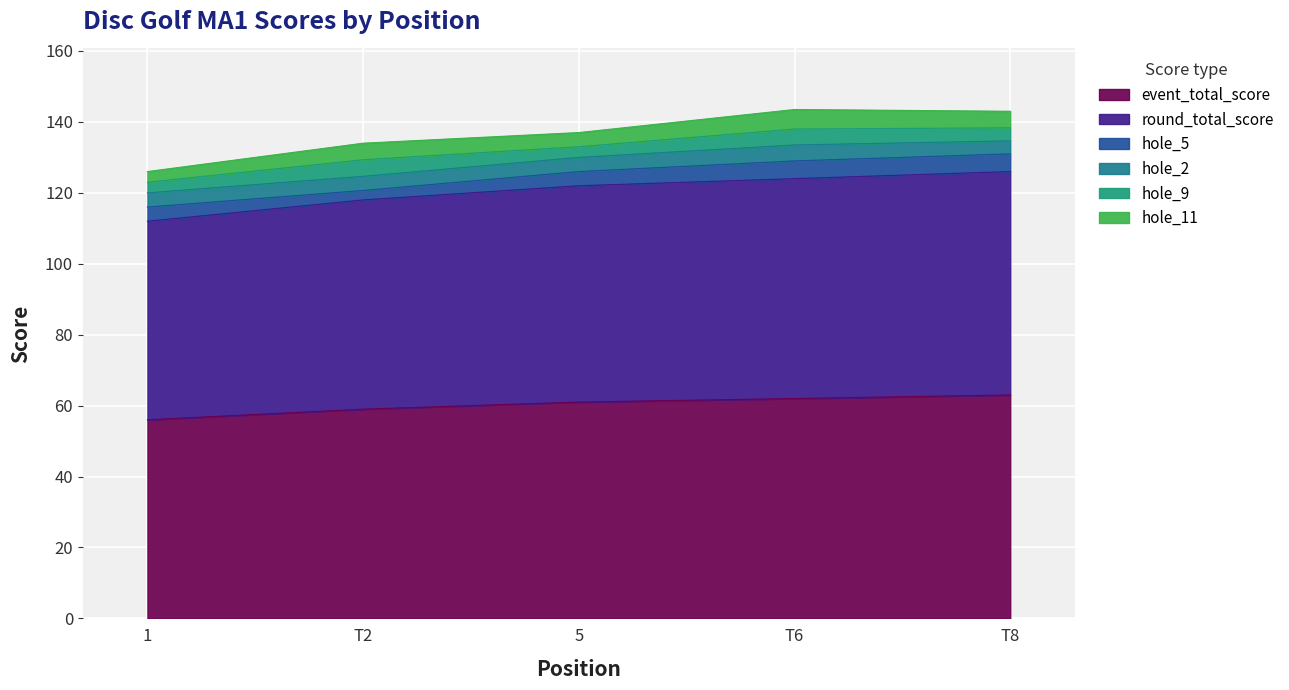

Rank the series by their maximum value, from highest to lowest.

event_total_score, round_total_score, hole_5, hole_9, hole_11, hole_2